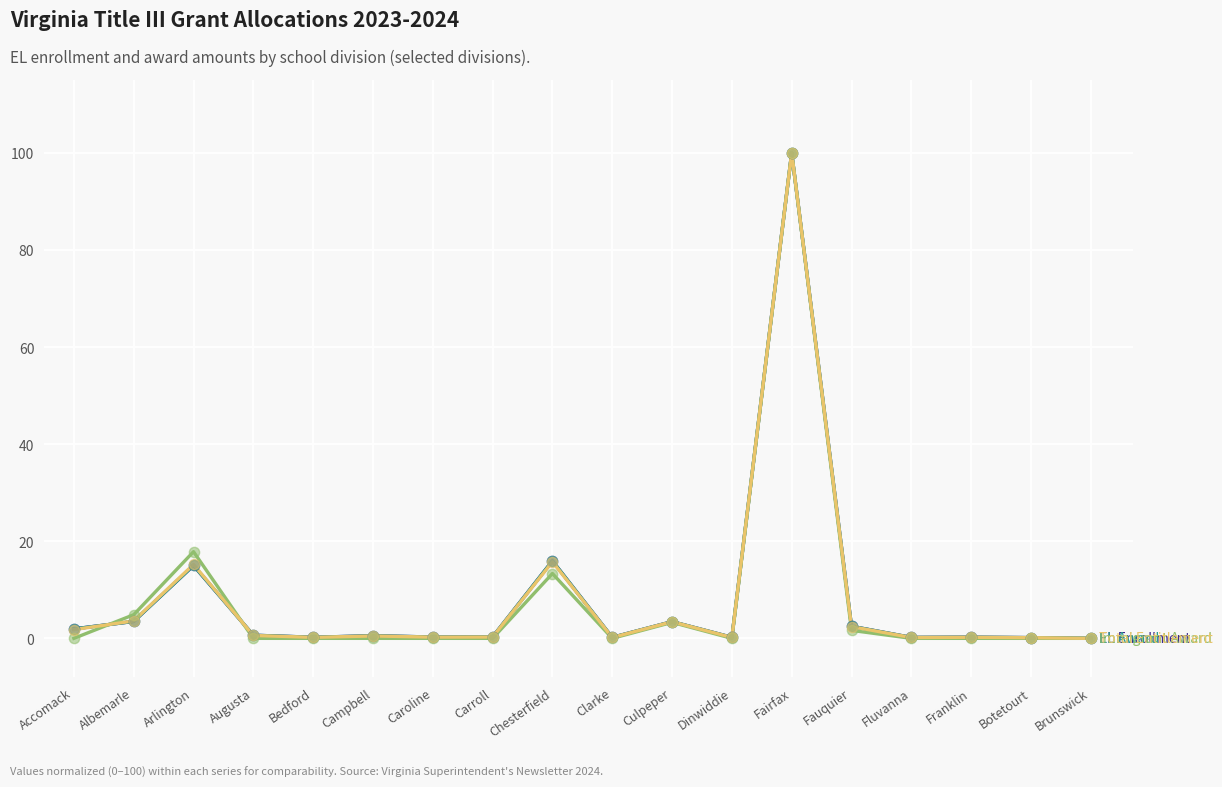

What is the total value across all series at Culpeper?

13.6